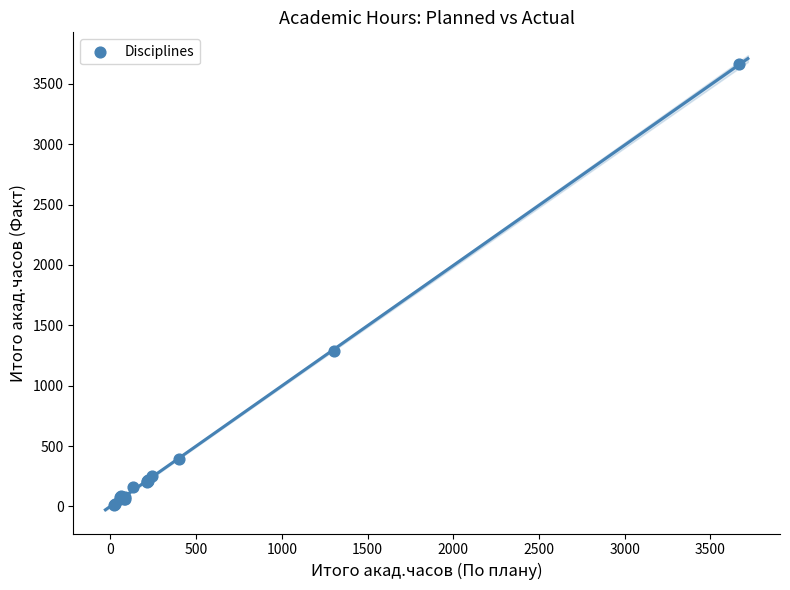

What Y value in the scatter plot is closest to 1838?

1285.2